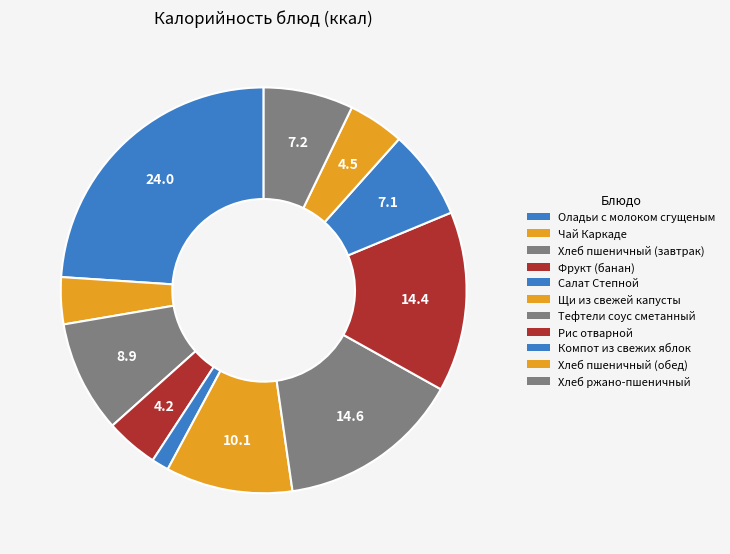

How many segments does this pie chart have?

11